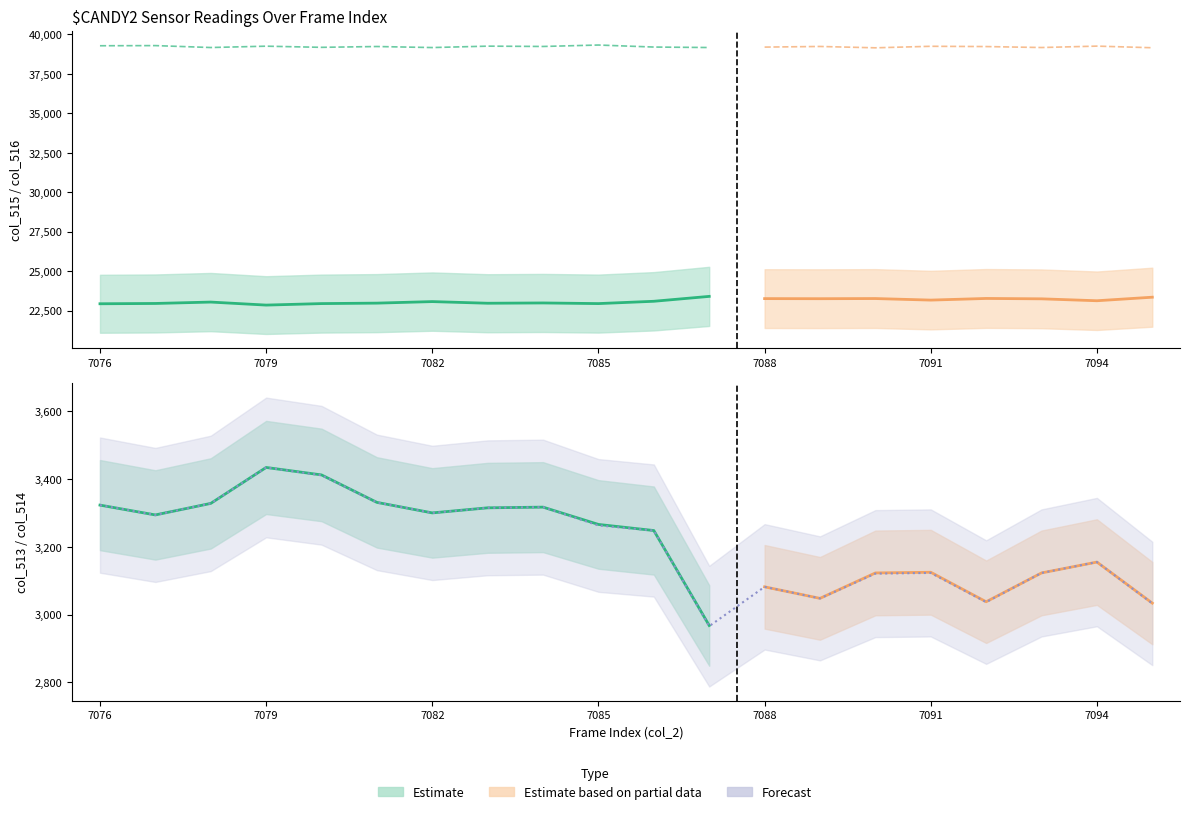

What is the value of the col_516 point at the 19th from the left?

39250